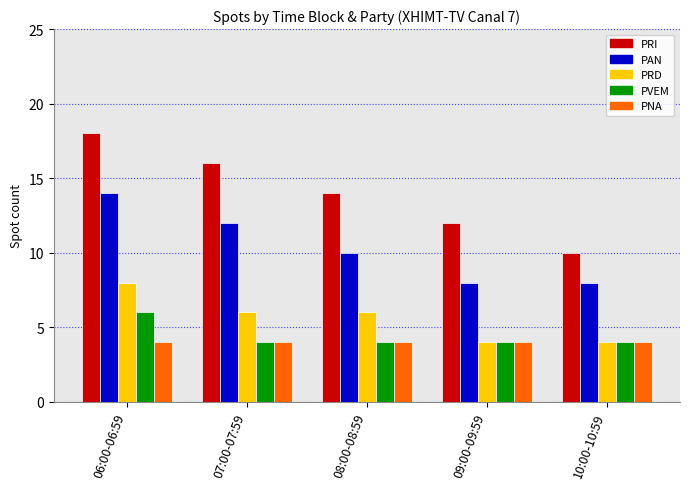

Reading left to right, list all the values displayed in this chart.

PRI: 18	16	14	12	10
PAN: 14	12	10	8	8
PRD: 8	6	6	4	4
PVEM: 6	4	4	4	4
PNA: 4	4	4	4	4